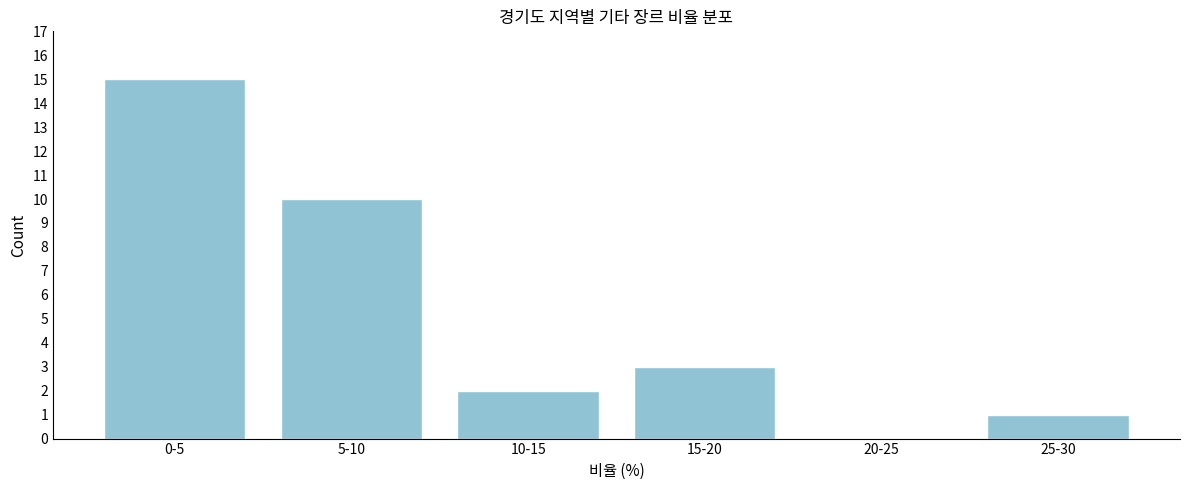

Reading left to right, extract all data points from this chart.

0-5=15	5-10=10	10-15=2	15-20=3	20-25=0	25-30=1